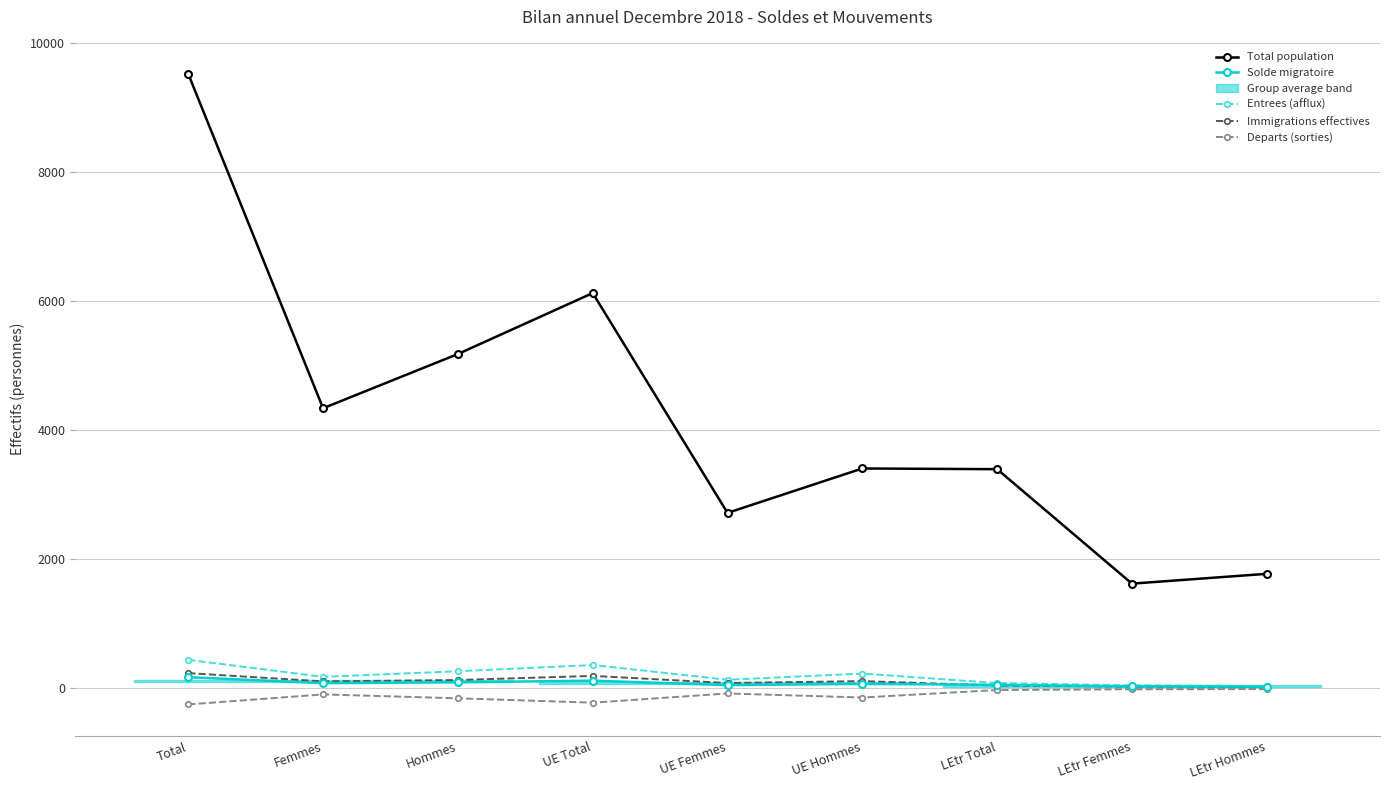

Reading right to left, list all the values displayed in this chart.

Total population: 1773	1621	3394	3405	2717	6122	5178	4338	9516
Solde migratoire: 24	30	54	69	49	118	93	79	172
Entrees (afflux): 36	45	81	228	132	360	264	177	441
Immigrations effectives: 17	26	43	111	81	192	128	107	235
Departs (sorties): -12	-15	-27	-143	-80	-223	-155	-95	-250